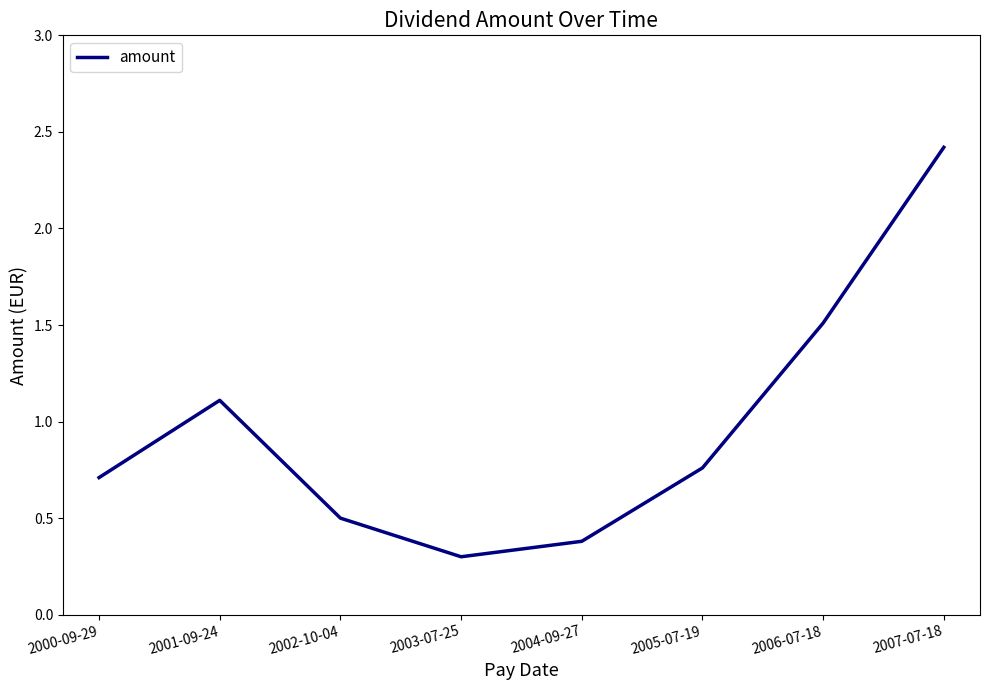

Is it true that the value at 2003-07-25 is 0.3?

True